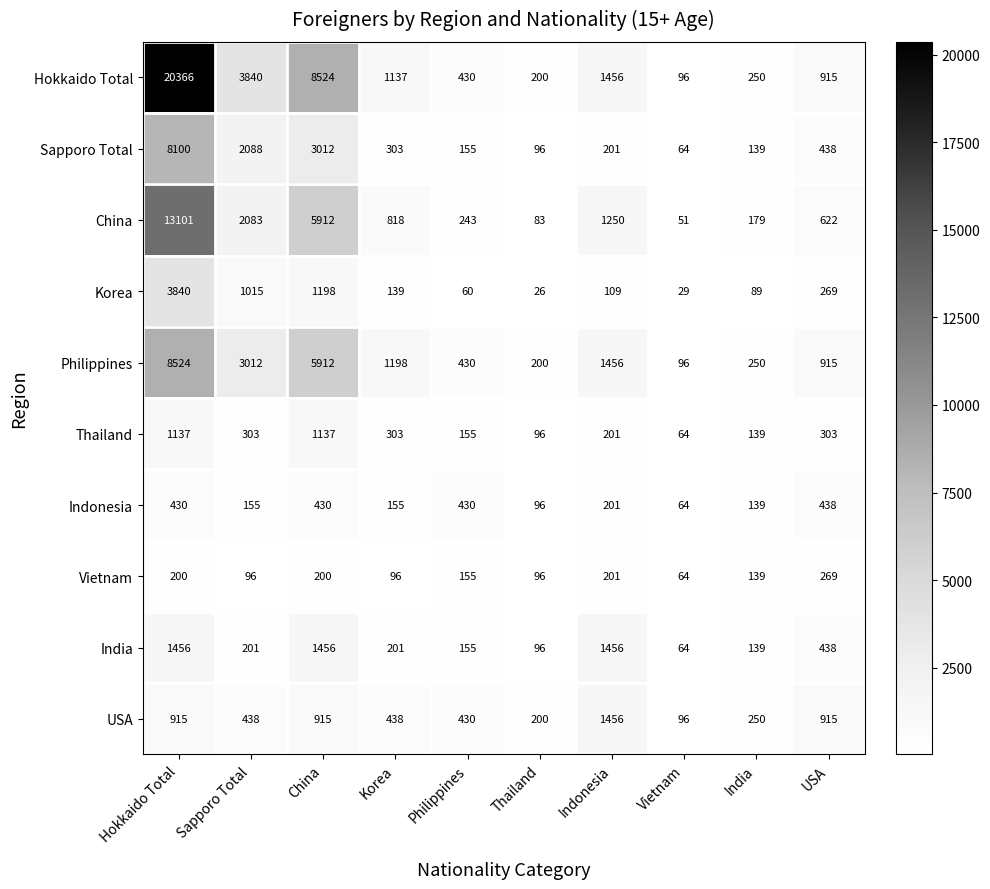

Which series has the widest spread of values?

Hokkaido Total